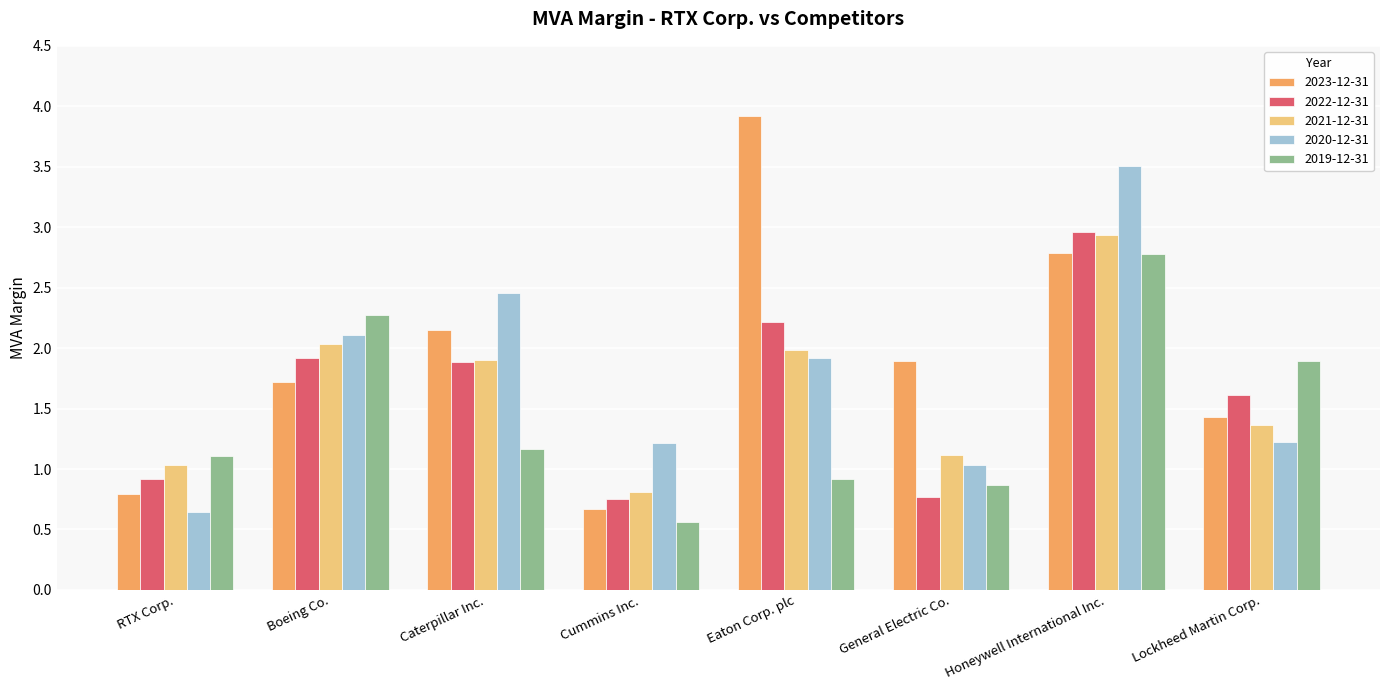

What is the value of the 2023-12-31 bar at the 7th from the left?

2.8